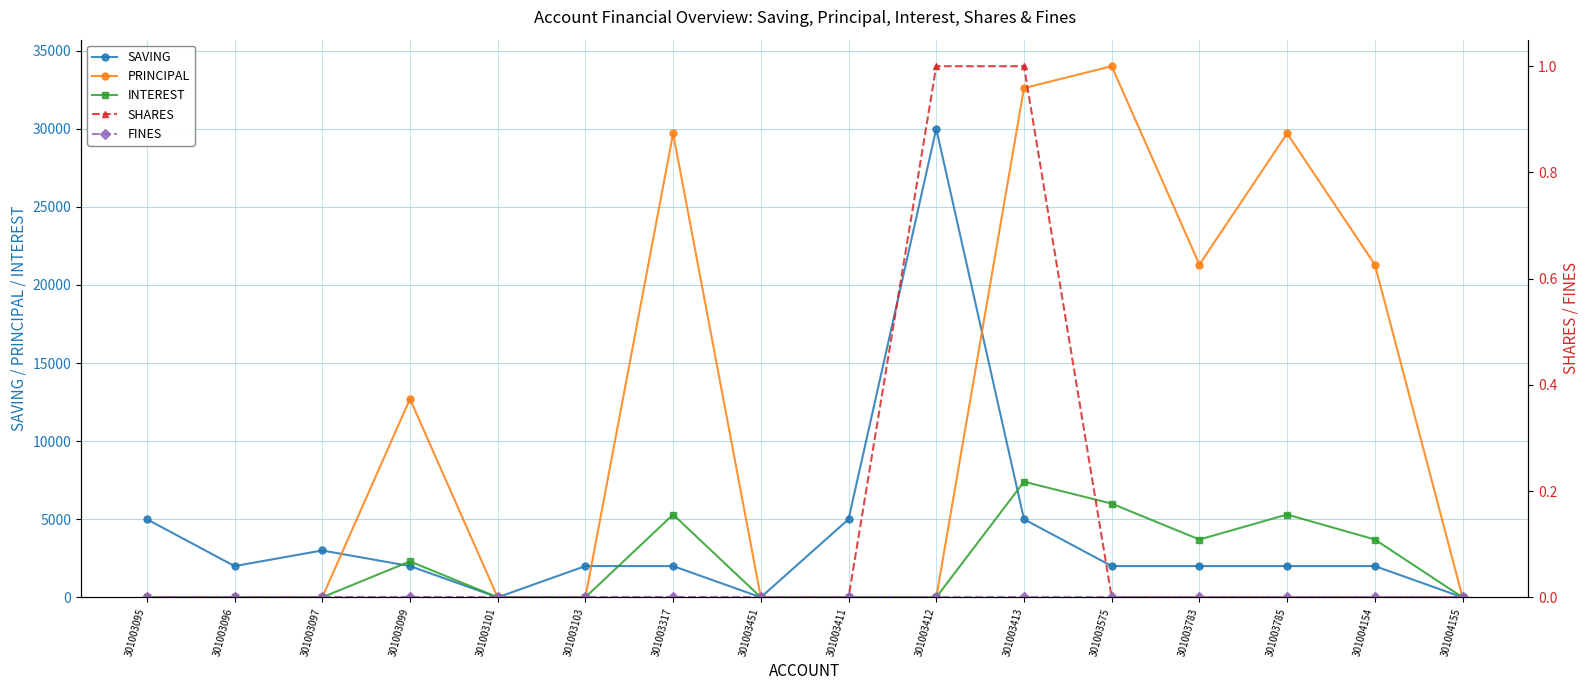

Does the chart display data point markers on the line(s)?

Yes